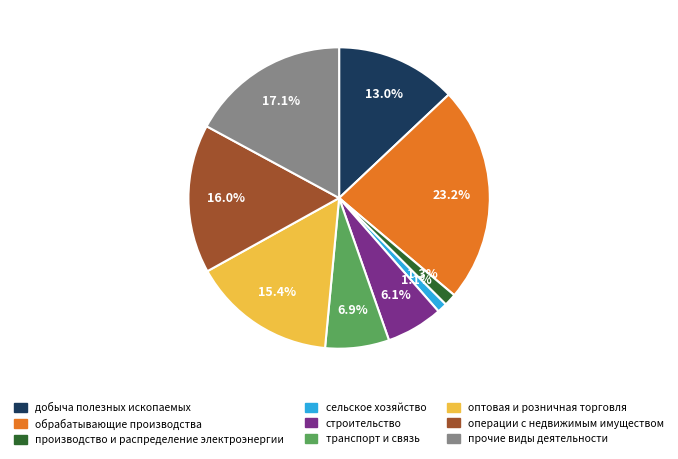

Is there a majority slice in this chart?

No